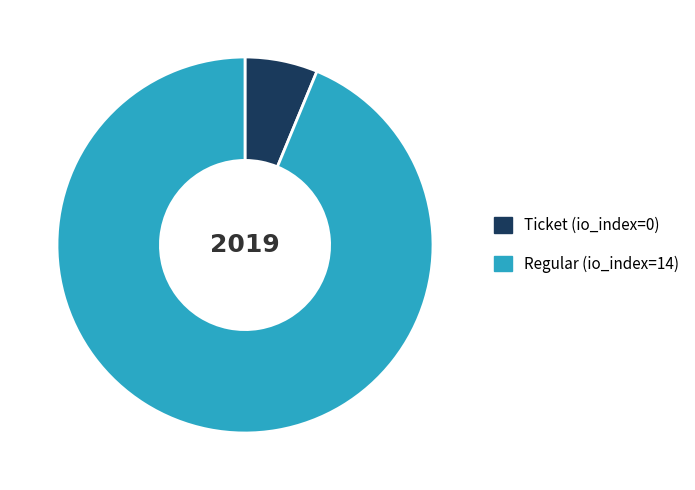

Between Ticket (io_index=0) and Regular (io_index=14), which is larger?

Regular (io_index=14)